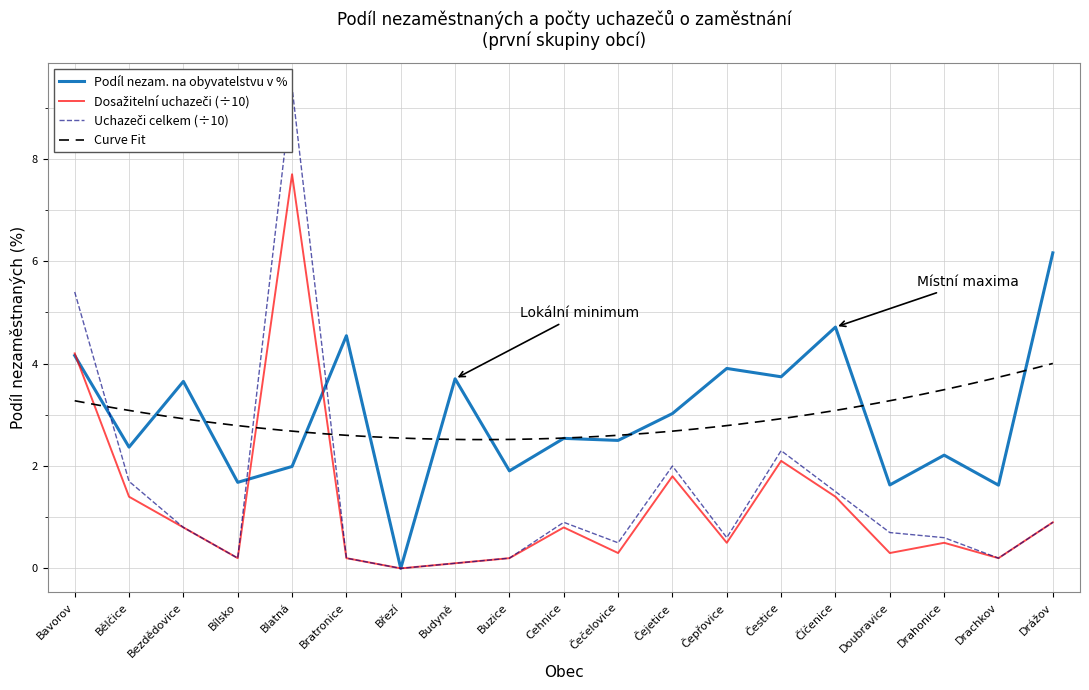

How many interior local valleys does the Uchazeči o zaměstnání celkem series have?

5